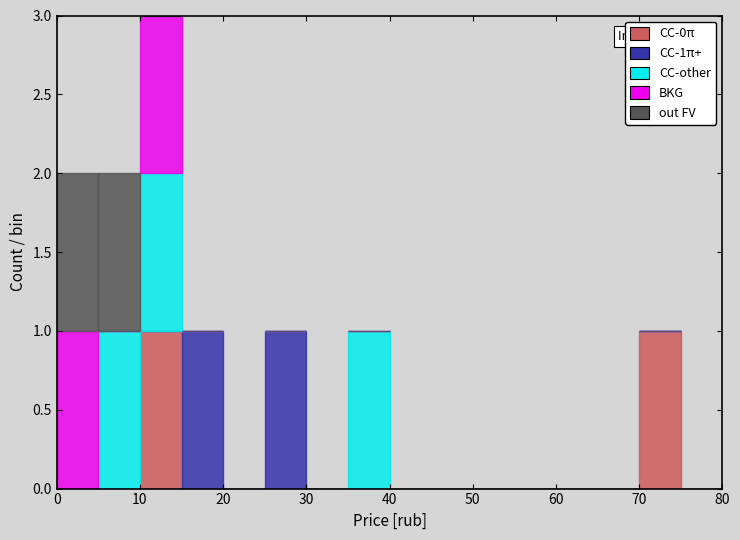

Which range on the x-axis has the tallest stacked bar (by total height)?

10 to 15